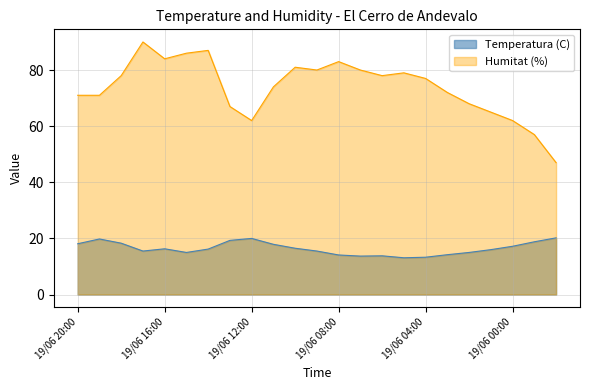

Is it true that Humitat (%) equals 77.0 at 19/06 04:00?

True